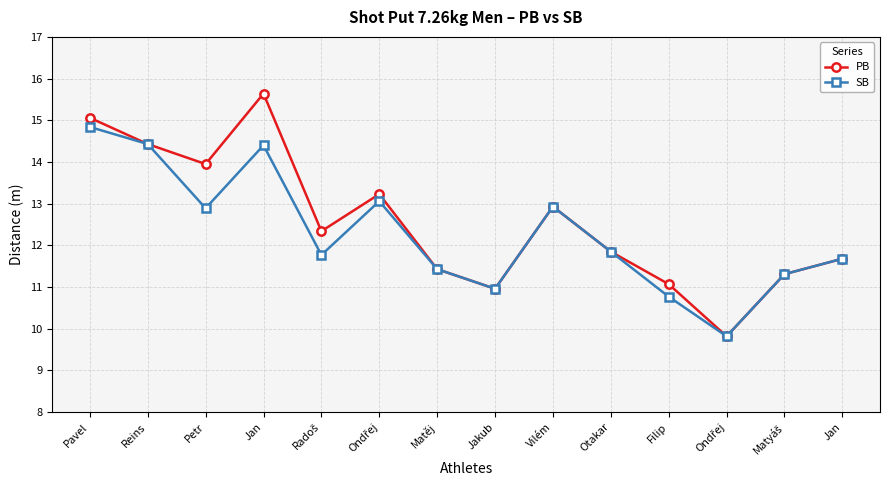

What is the average value of the SB series?

12.3